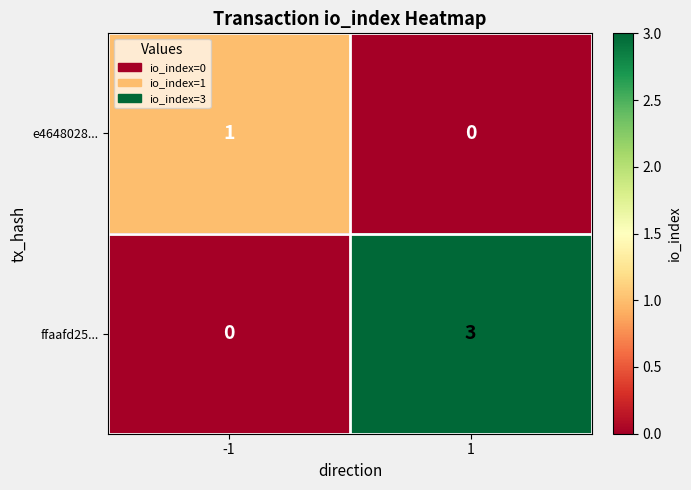

What is the greatest value displayed?

3